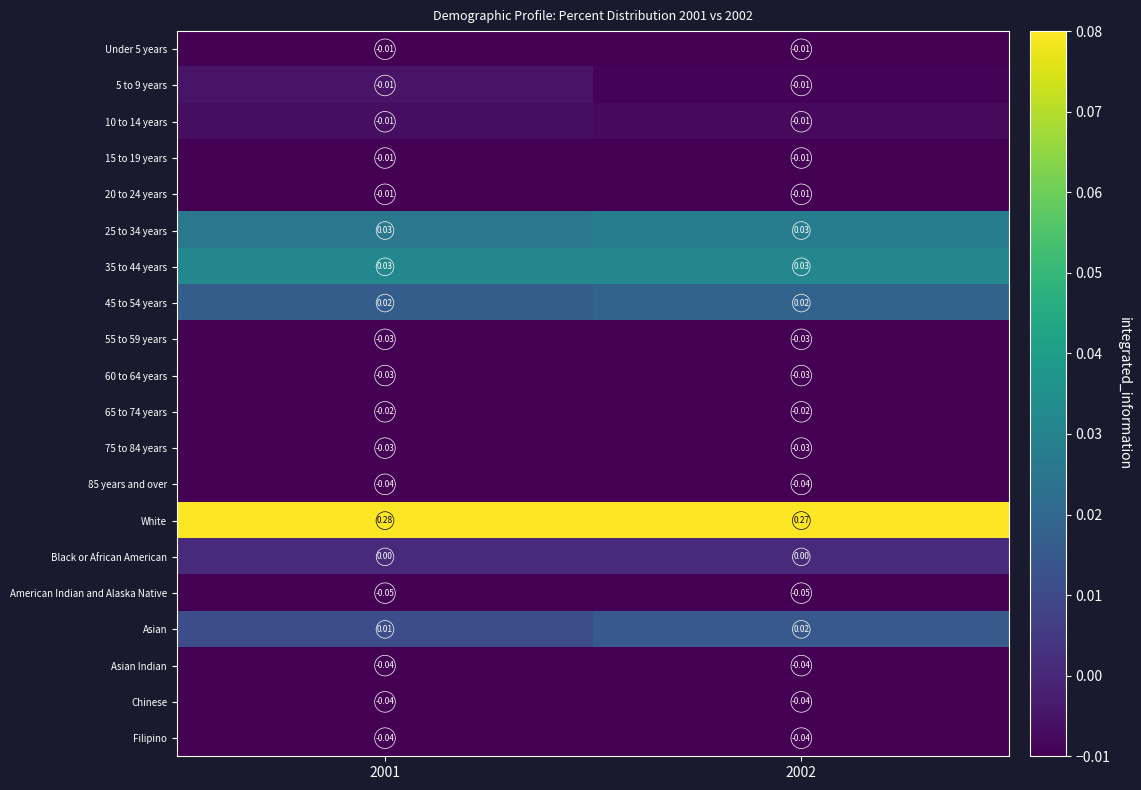

Is the value of 60 to 64 years at 2001 greater than the value of Asian Indian at 2001?

Yes